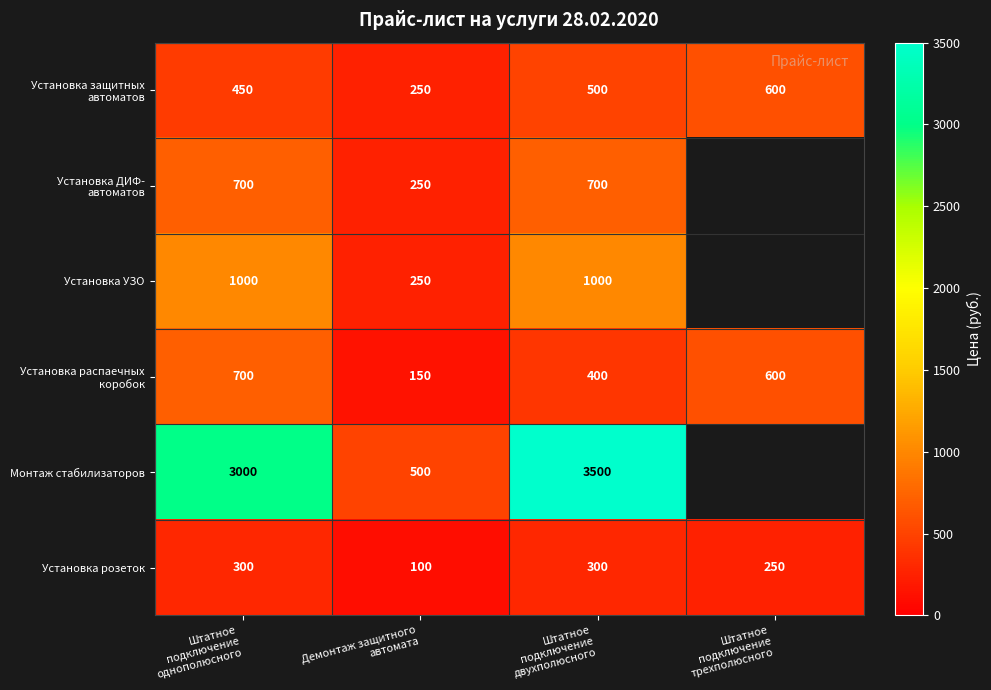

What is the sum of all Установка розеток values?

950